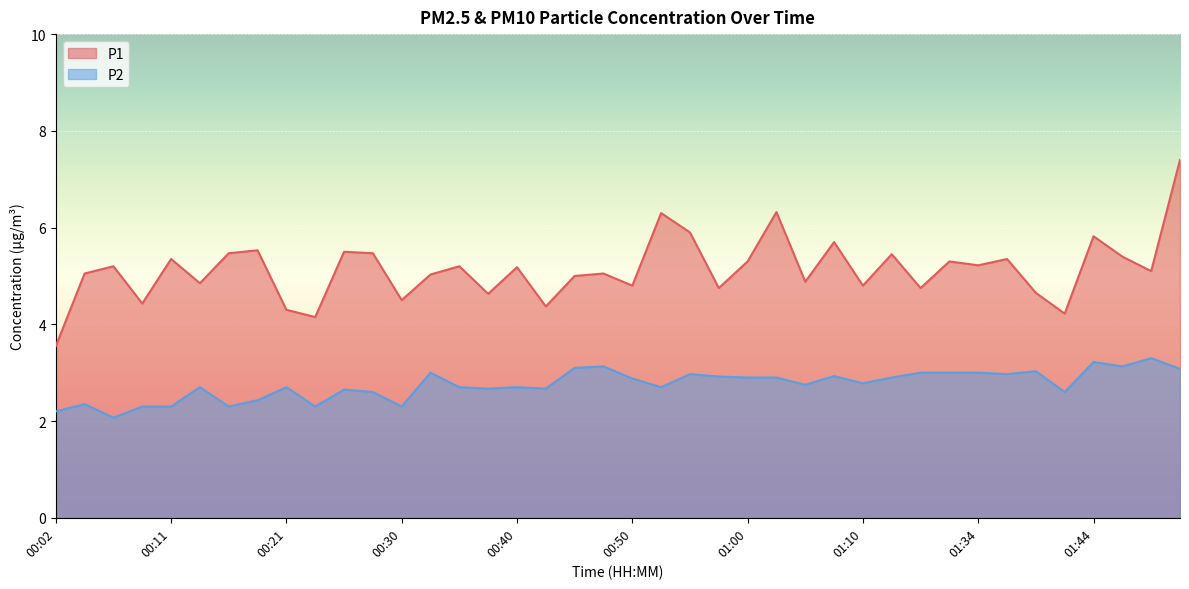

What is the average value of the P2 series?

2.8